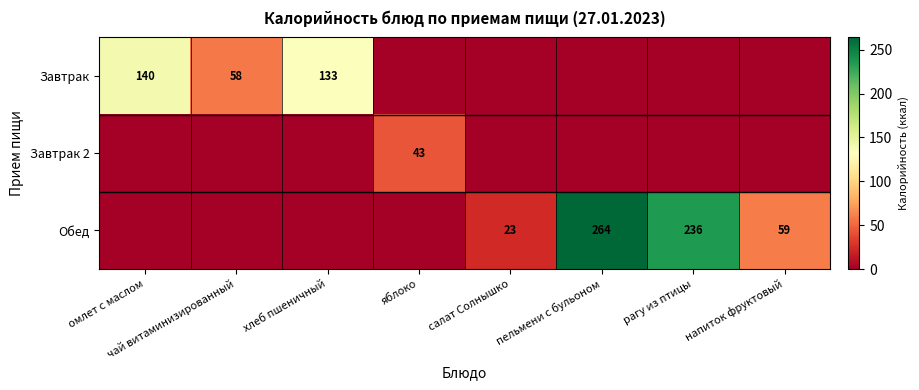

Is the value of Завтрак at омлет с маслом greater than the value of Обед at салат Солнышко?

Yes